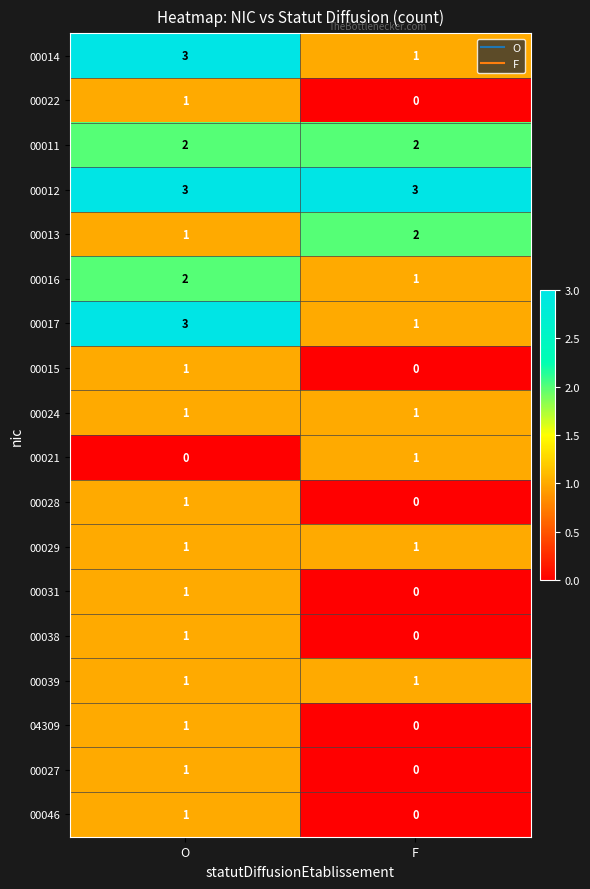

The value of 00014 at F is 1. True or false?

True